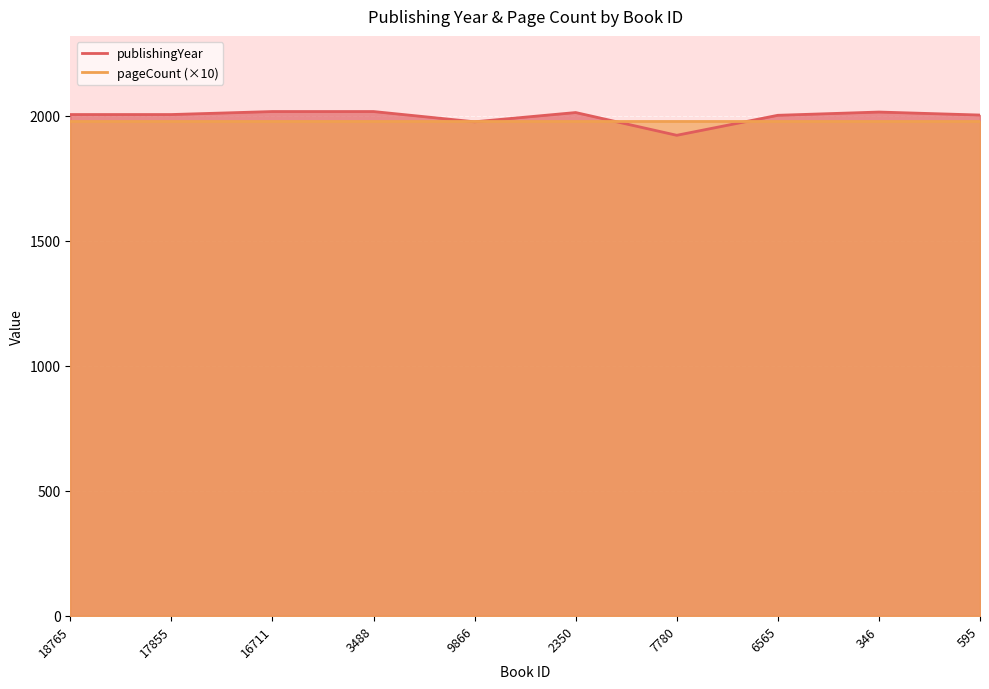

The value at 9866 is 3249. True or false?

False